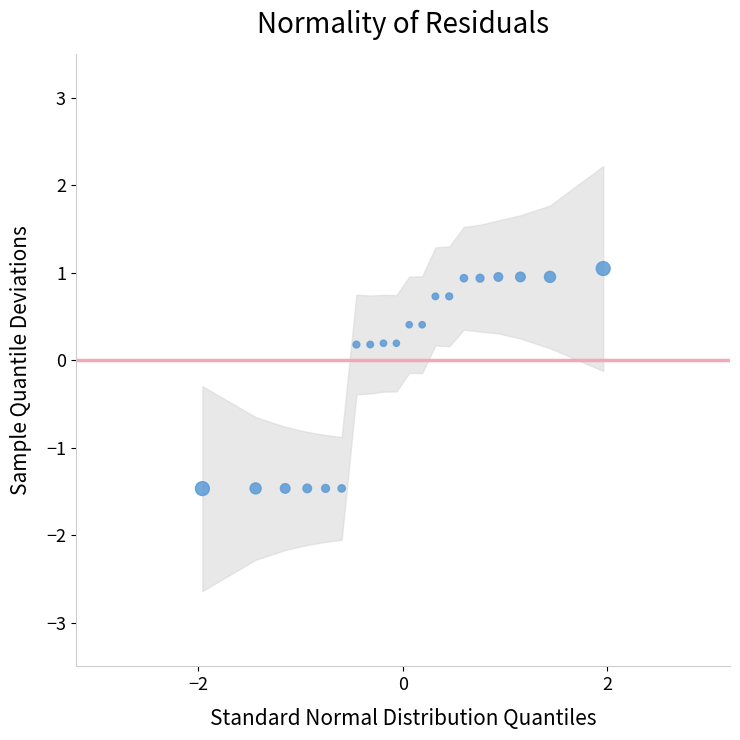

What is the range of X values (max minus min)?

3.9